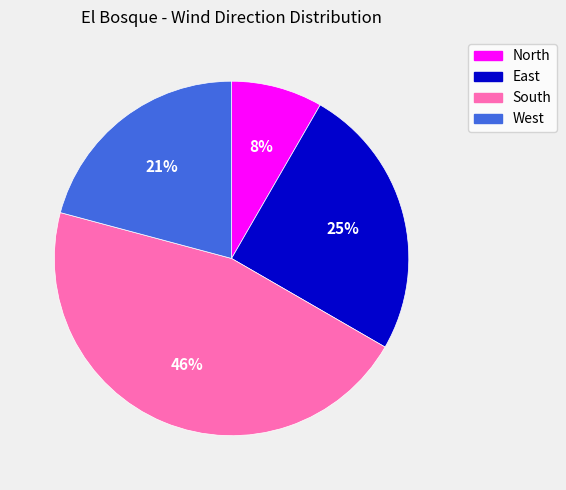

To the nearest percent, what is the combined percentage of South and West?

67%